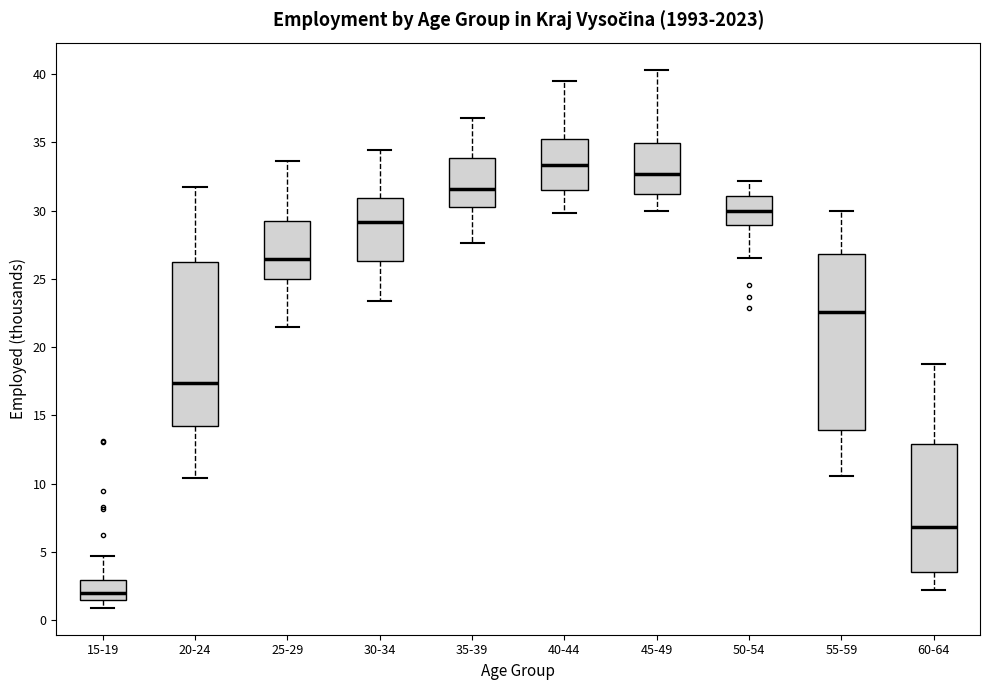

Reading left to right, read every box against the y-axis: the position of its median line, the range the box covers, and the ends of its whiskers. The values are not printed on the chart, so give them approximately, as read against the axis.

15-19: median 2.0, box 1.5 to 3.0, whiskers 1.0 to 4.5
20-24: median 17.5, box 14.0 to 26.0, whiskers 10.5 to 31.5
25-29: median 26.5, box 25.0 to 29.0, whiskers 21.5 to 33.5
30-34: median 29.0, box 26.5 to 31.0, whiskers 23.5 to 34.5
35-39: median 31.5, box 30.5 to 34.0, whiskers 27.5 to 37.0
40-44: median 33.5, box 31.5 to 35.0, whiskers 30.0 to 39.5
45-49: median 32.5, box 31.0 to 35.0, whiskers 30.0 to 40.5
50-54: median 30.0, box 29.0 to 31.0, whiskers 26.5 to 32.0
55-59: median 22.5, box 14.0 to 27.0, whiskers 10.5 to 30.0
60-64: median 7.0, box 3.5 to 13.0, whiskers 2.0 to 19.0